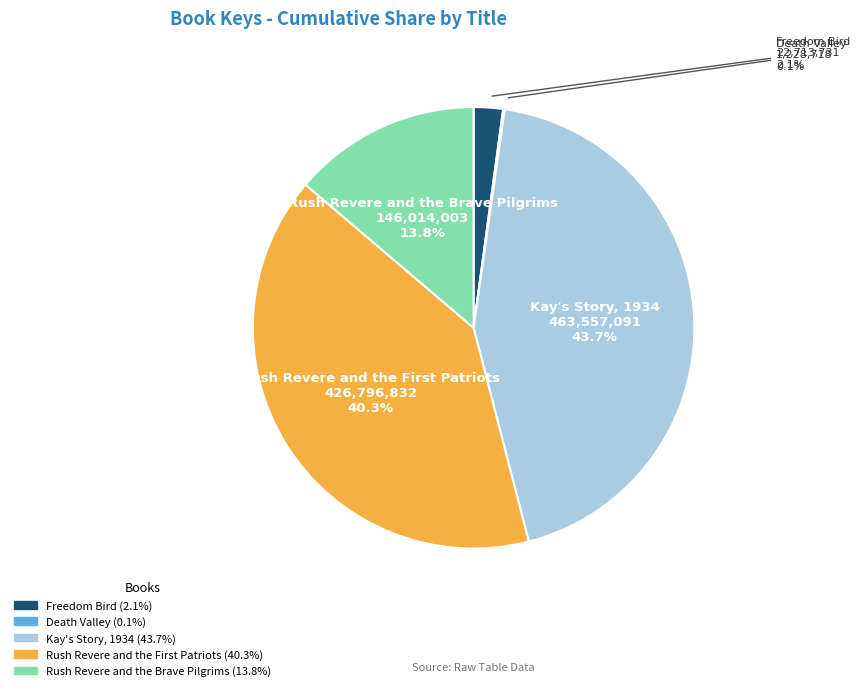

How much of the chart is everything except Kay's Story, 1934?

56.3%